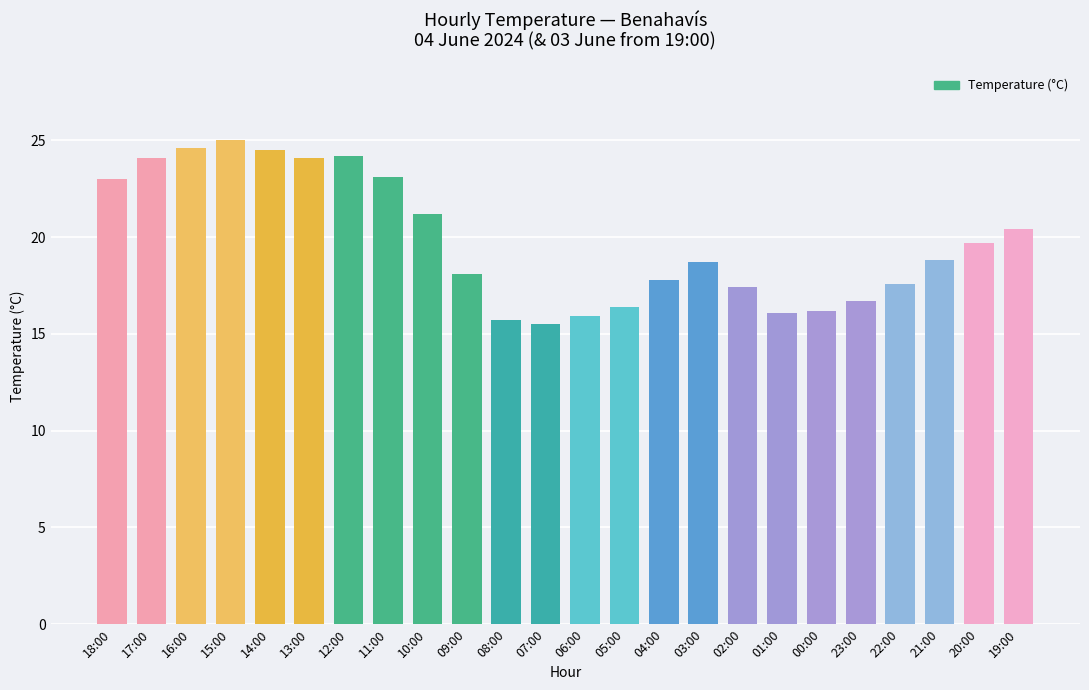

What is the smallest value displayed?

15.5